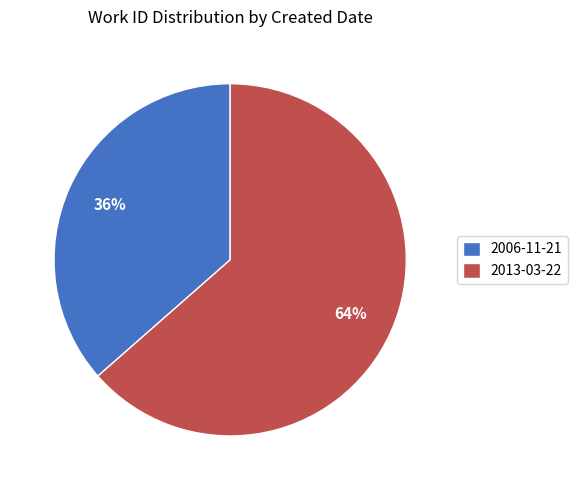

Rank the categories by value from highest to lowest.

2013-03-22, 2006-11-21